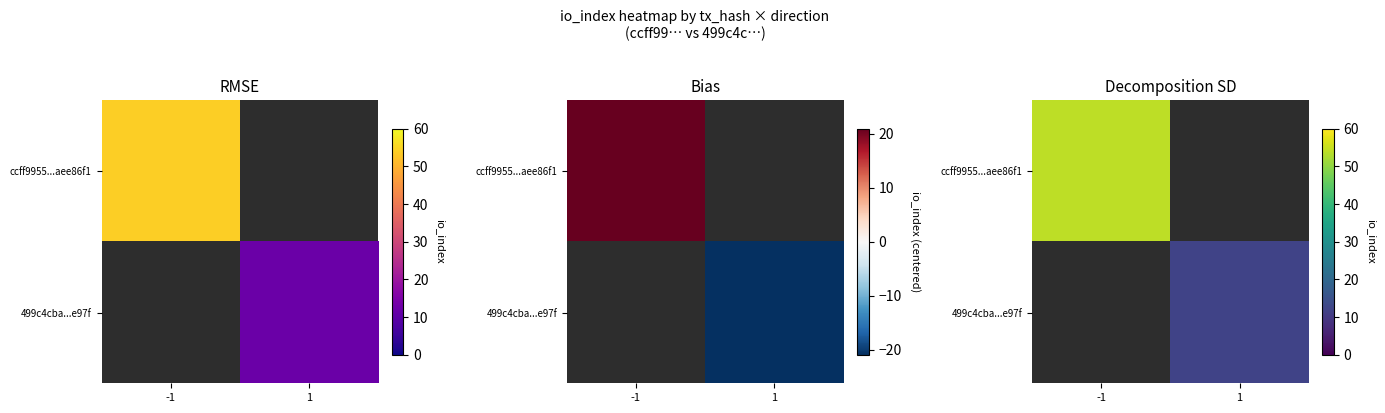

What is the difference between the highest and lowest values at -1?

54